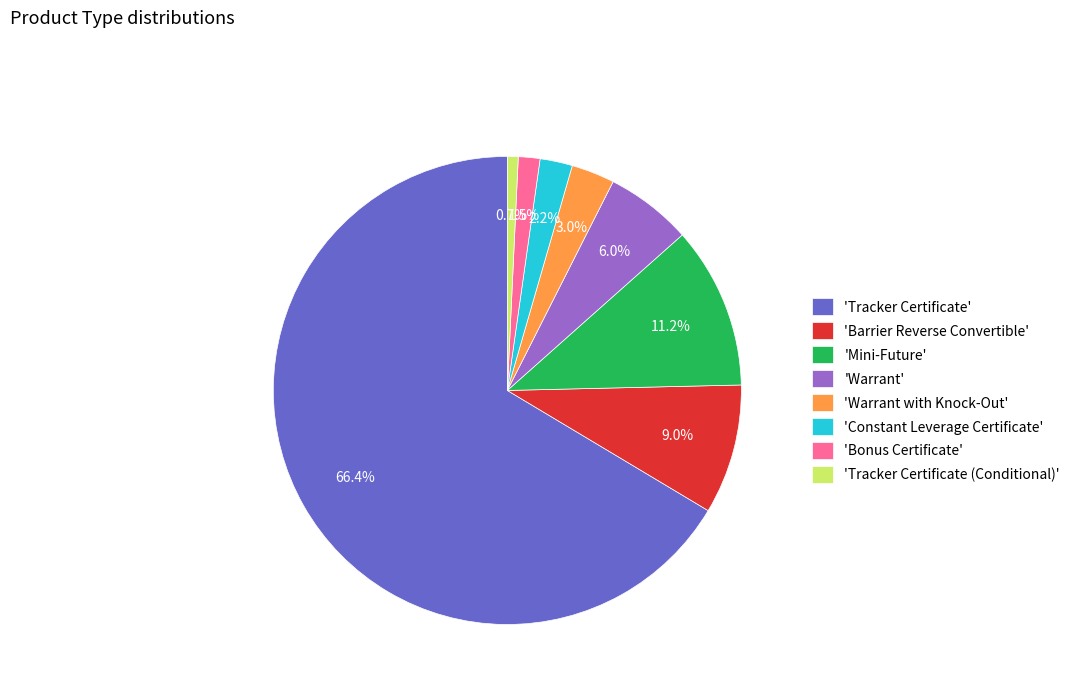

Is the sum of 'Barrier Reverse Convertible' and 'Tracker Certificate' greater than half?

Yes